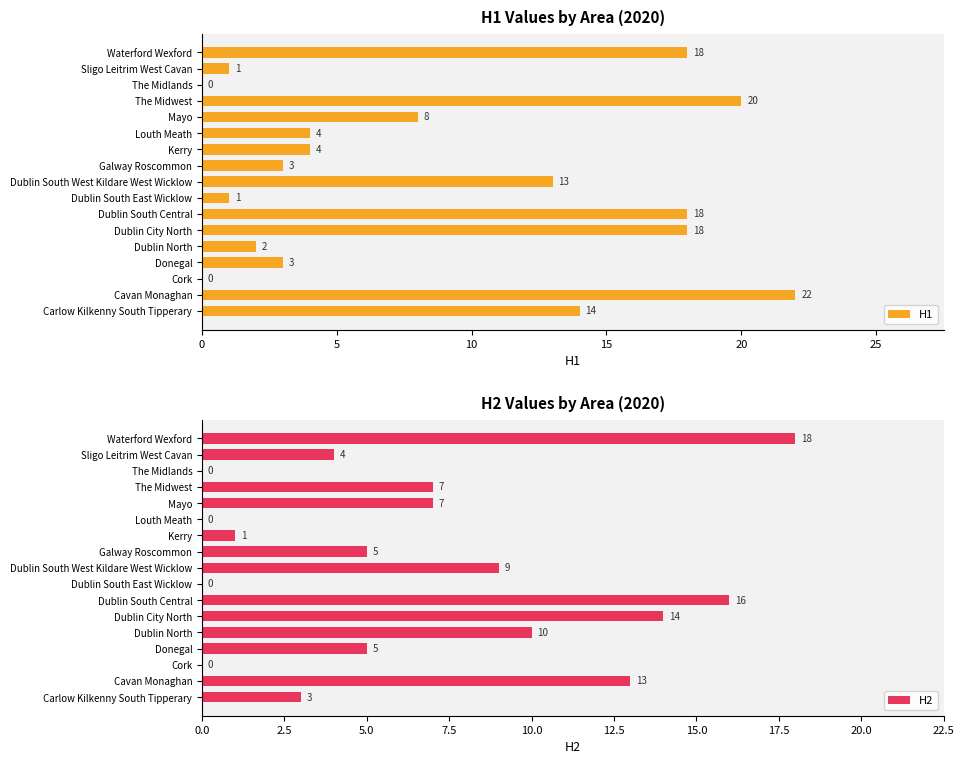

Which series has the largest total across all categories?

H1